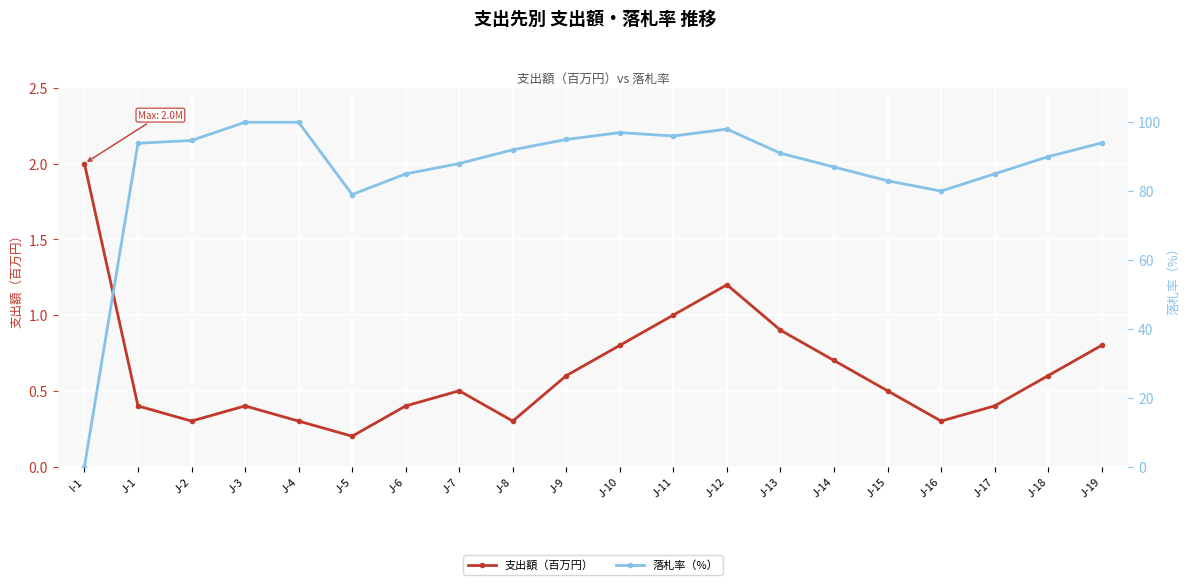

True or false: 支出額（百万円） has more than 0 points higher than both neighbors.

True